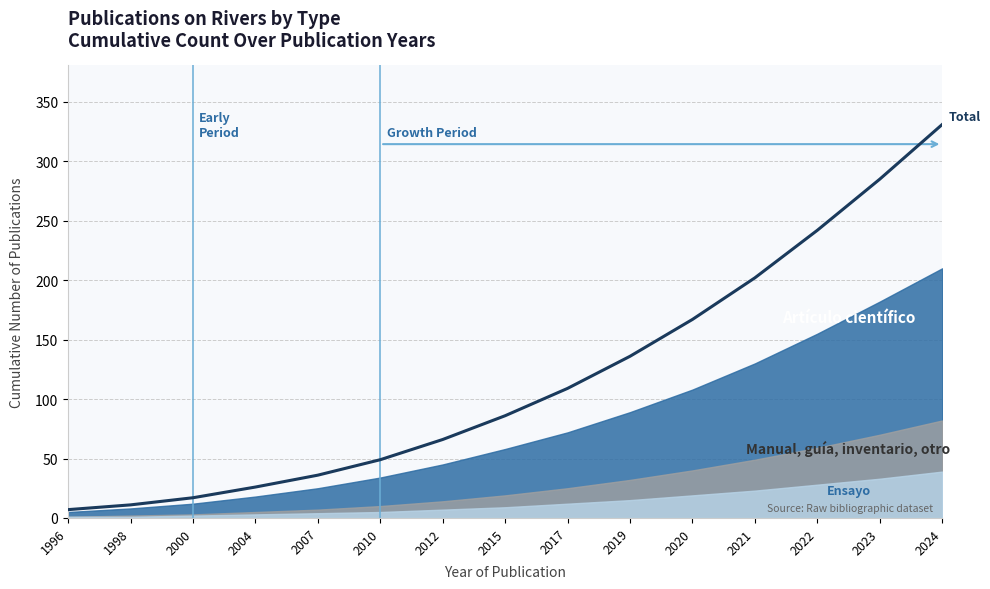

Is it true that the value at 1996 is 3?

False